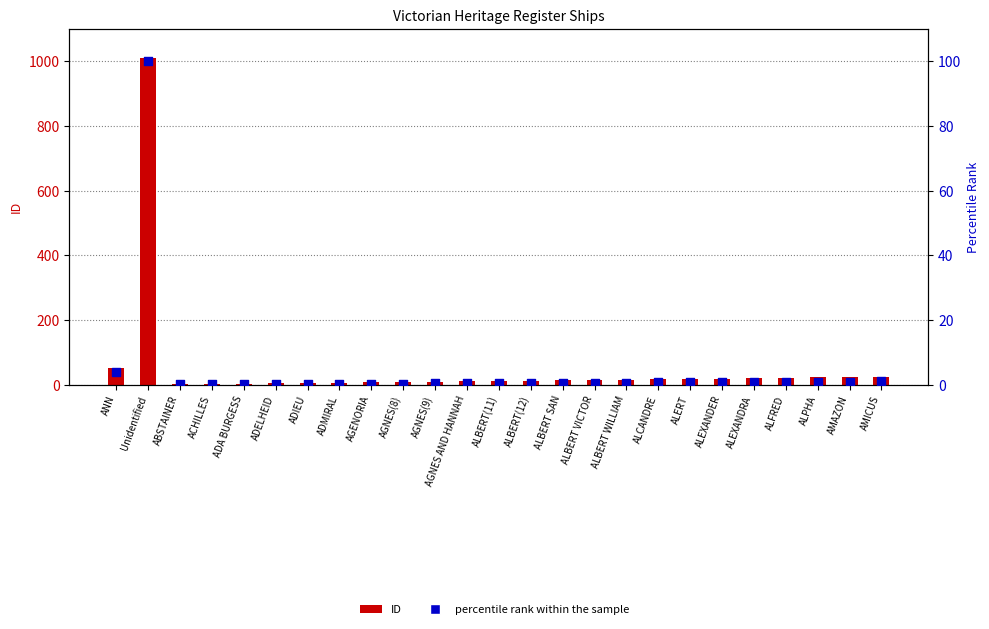

What are all the series names shown in the legend?

ID, percentile rank within the sample